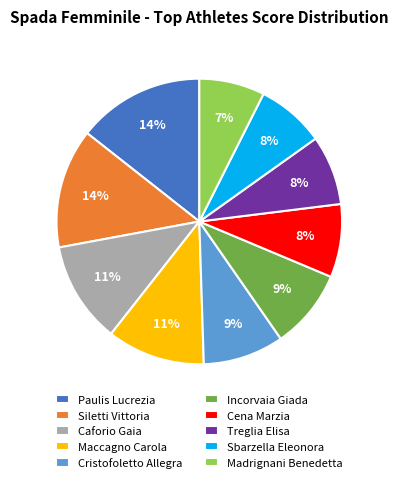

Do Caforio Gaia and Incorvaia Giada together represent more than half of the pie?

No